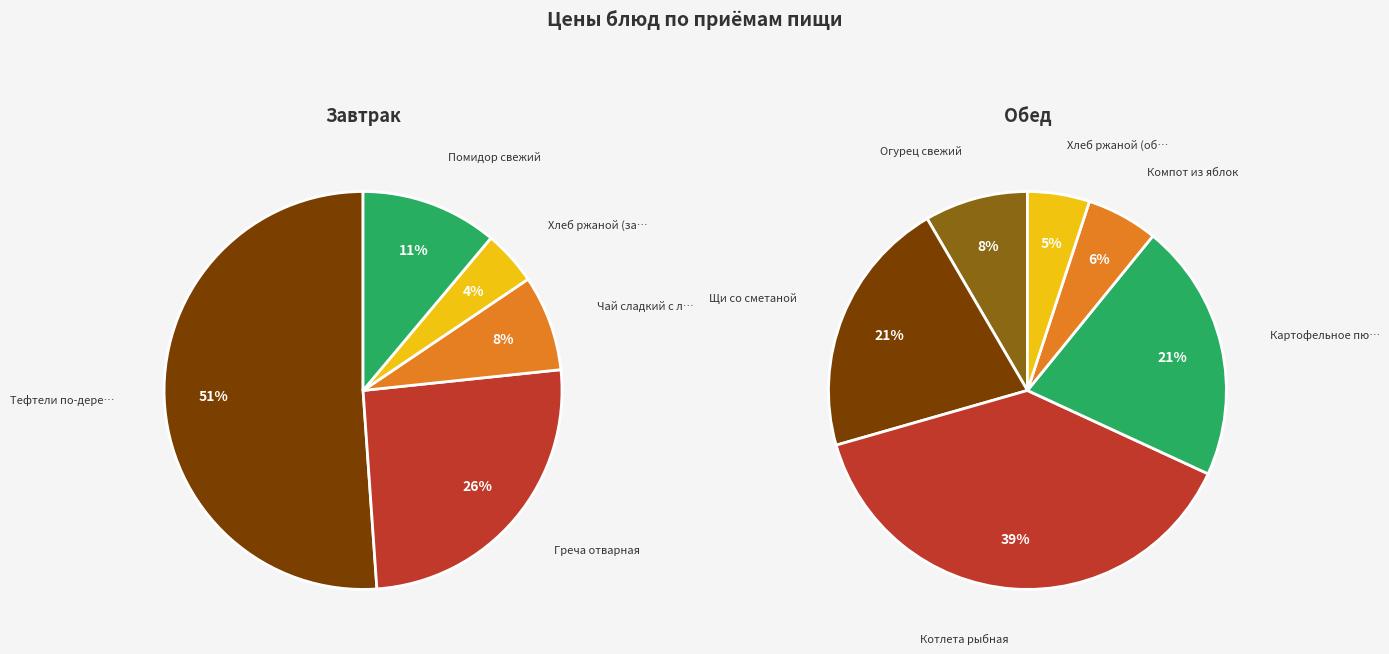

Which slice is the largest?

Тефтели по-деревенски